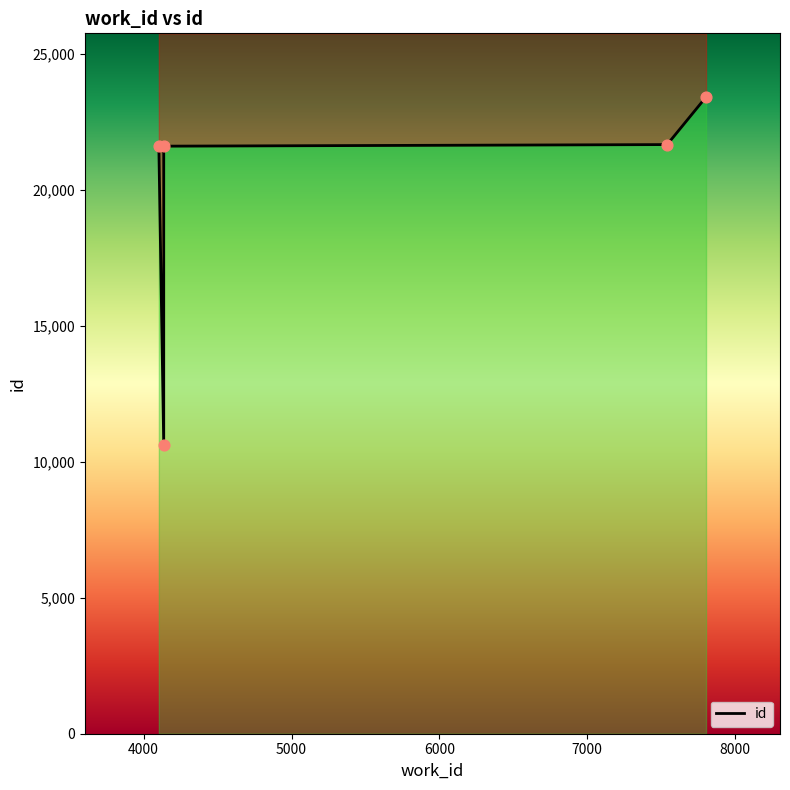

Approximately how many times larger is the value at 5000 compared to 7000?

0.9